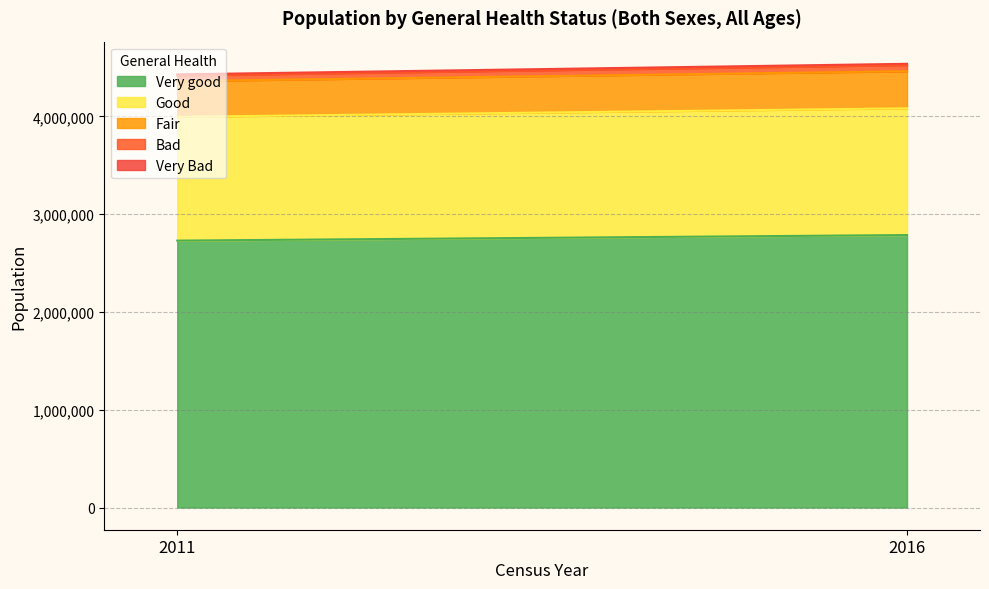

Reading left to right, what are all the values shown in this chart?

Very good: 2011=2729752	2016=2786675
Good: 2011=1265872	2016=1296275
Fair: 2011=365048	2016=379090
Bad: 2011=56867	2016=62311
Very Bad: 2011=12339	2016=13659